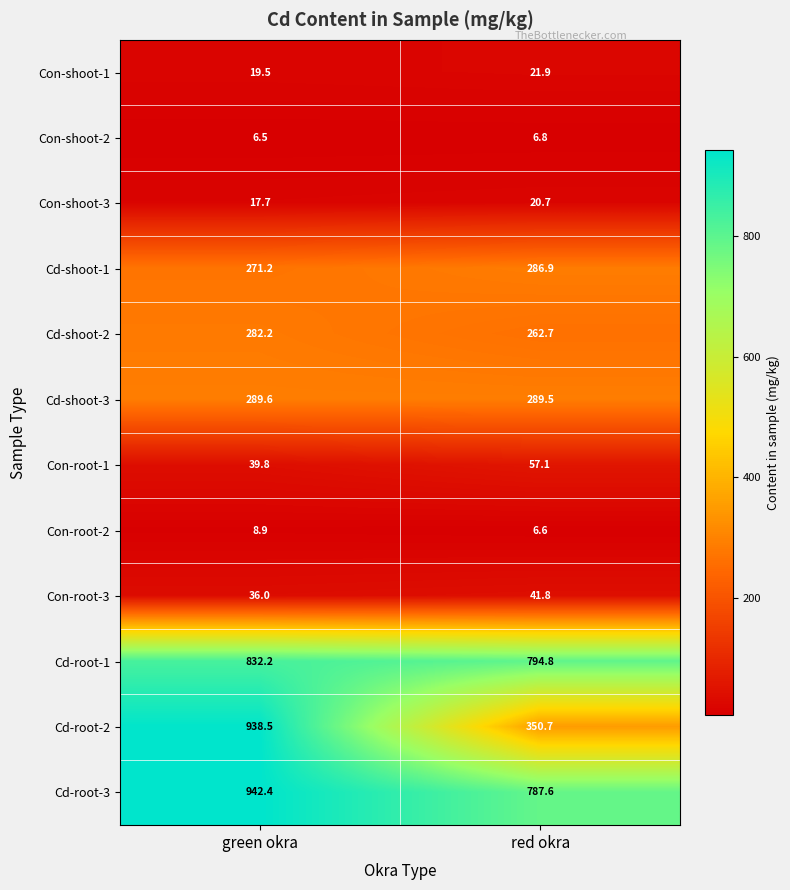

Reading left to right, extract all data points from this chart.

Con-shoot-1: green okra=19.5	red okra=21.9
Con-shoot-2: green okra=6.5	red okra=6.8
Con-shoot-3: green okra=17.7	red okra=20.7
Cd-shoot-1: green okra=271.2	red okra=286.9
Cd-shoot-2: green okra=282.2	red okra=262.7
Cd-shoot-3: green okra=289.6	red okra=289.5
Con-root-1: green okra=39.8	red okra=57.1
Con-root-2: green okra=8.9	red okra=6.6
Con-root-3: green okra=36.0	red okra=41.8
Cd-root-1: green okra=832.2	red okra=794.8
Cd-root-2: green okra=938.5	red okra=350.7
Cd-root-3: green okra=942.4	red okra=787.6